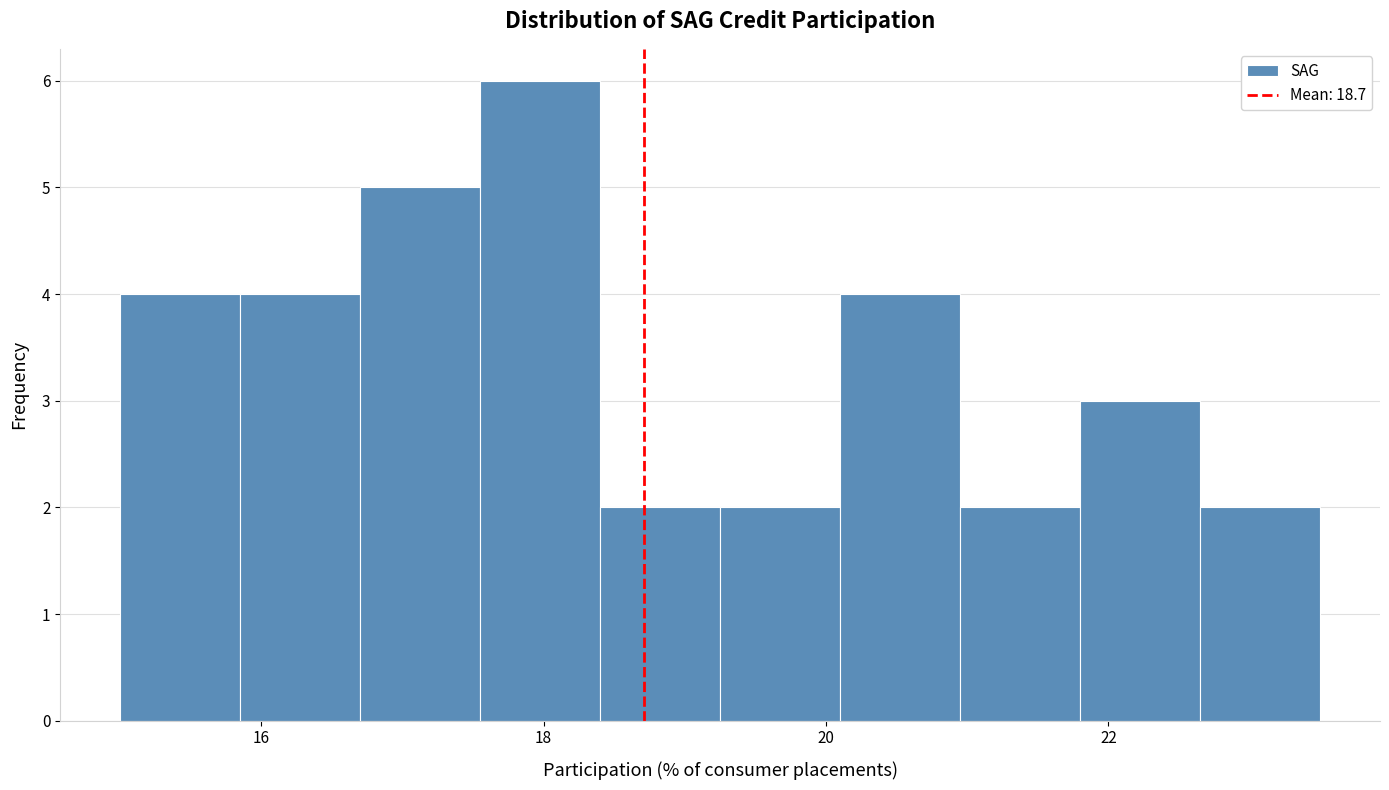

How tall is the bar that spans 15.0 to 15.8 on the x-axis? Neither the bar edges nor the heights are printed on the chart, so give them approximately, as read against the axes.

4